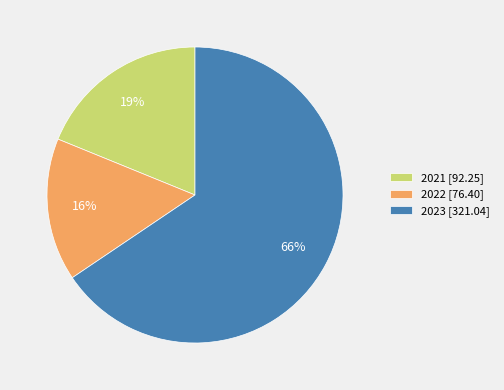

How many slices are in this pie chart?

3